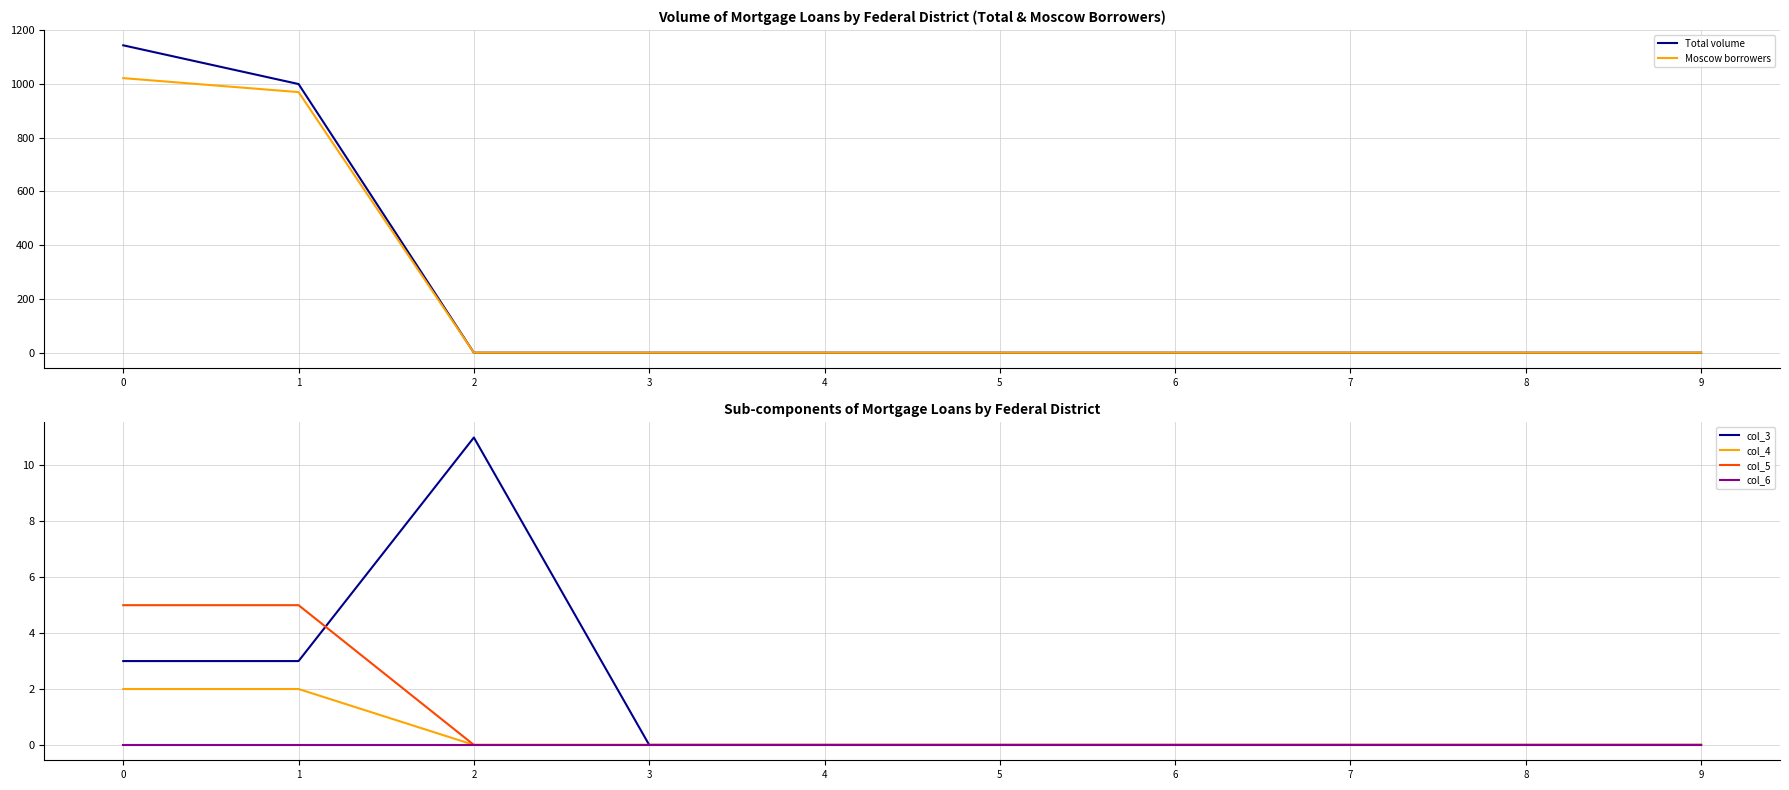

True or false: Total volume and col_6 intersect in this chart.

False